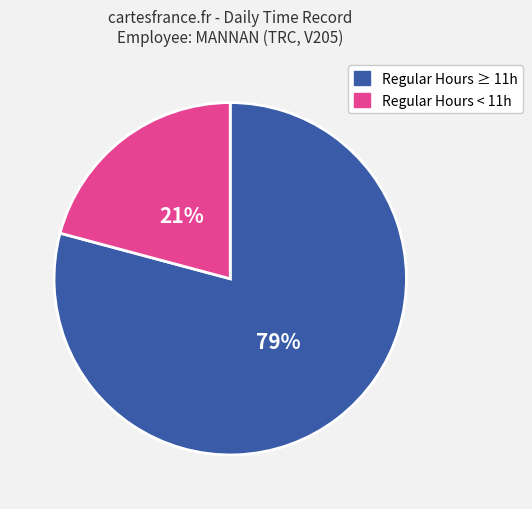

Count the number of slices in the pie.

2